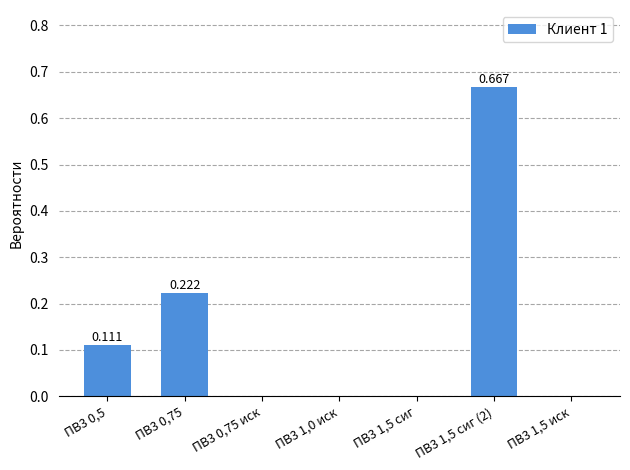

Rank the categories by value from highest to lowest.

ПВ3 1,5 сиг (2), ПВ3 0,75, ПВ3 0,5, ПВ3 0,75 иск, ПВ3 1,0 иск, ПВ3 1,5 сиг, ПВ3 1,5 иск